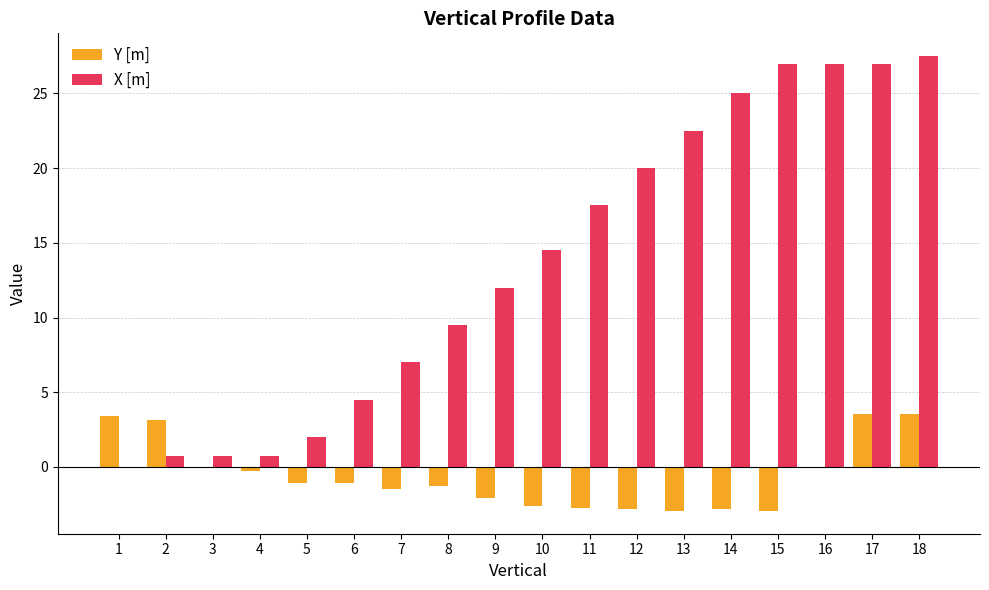

What is the average value of the Y [m] series?

-0.6